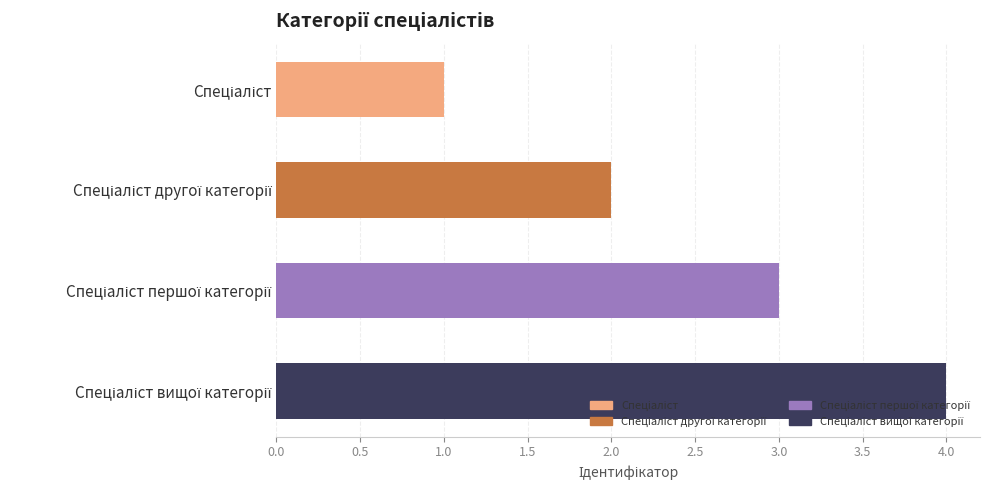

What is the greatest value displayed?

4